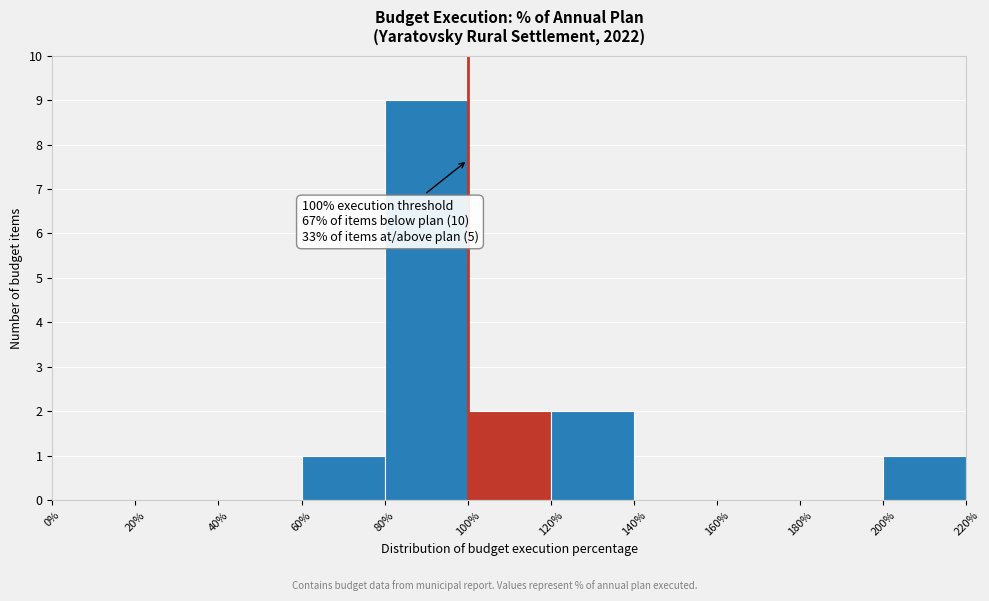

Over which range of the x-axis is the bar tallest?

80% to 100%